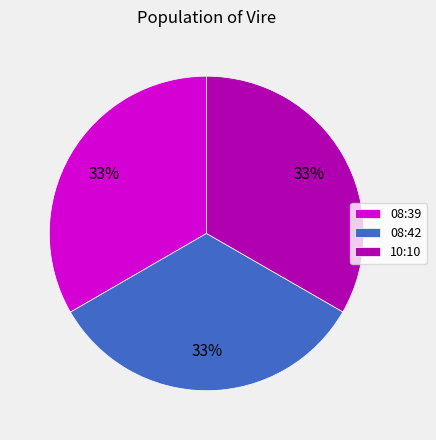

To the nearest percent, what percentage of the pie is 08:42?

33%